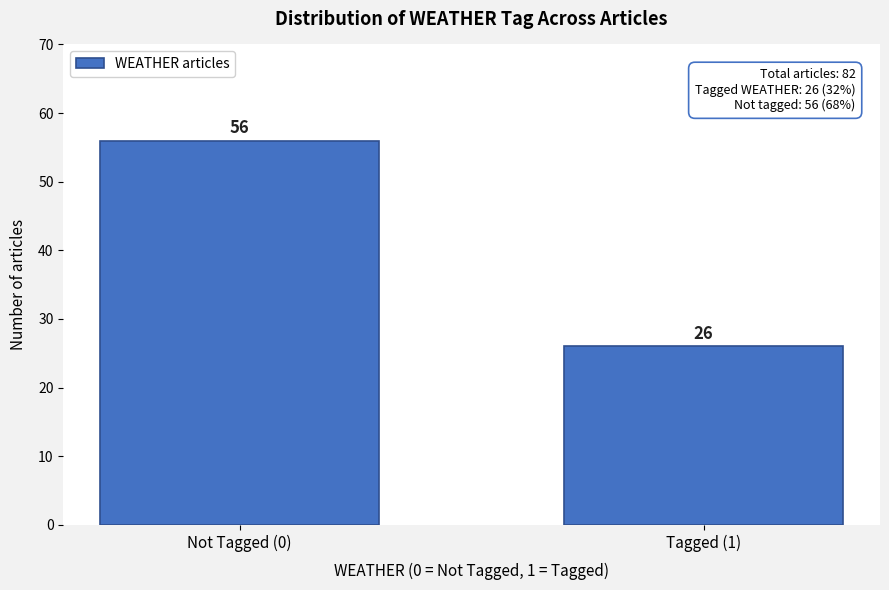

Reading left to right, list all the values displayed in this chart.

Not Tagged (0)=56	Tagged (1)=26